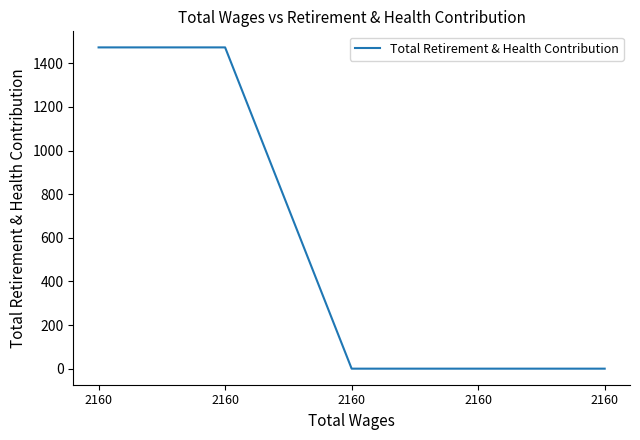

What is the average value?

589